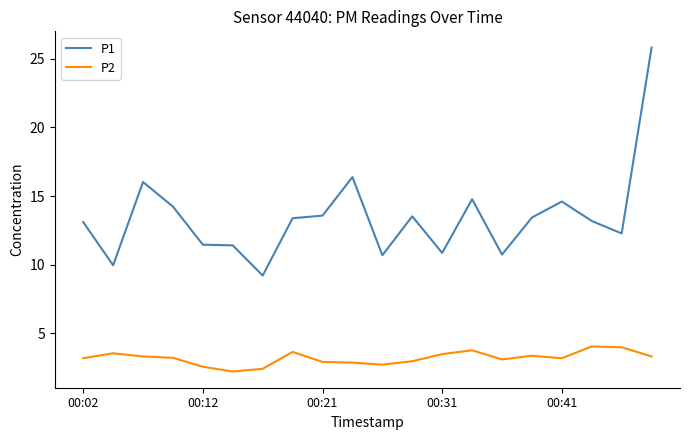

What are all the series names shown in the legend?

P1, P2